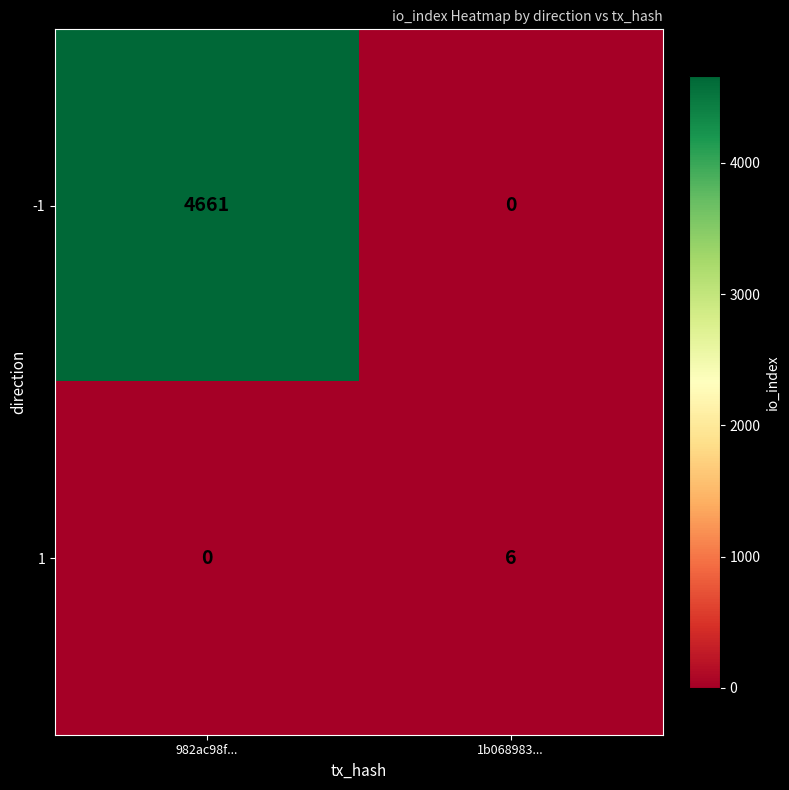

How many data points does each series have?

2